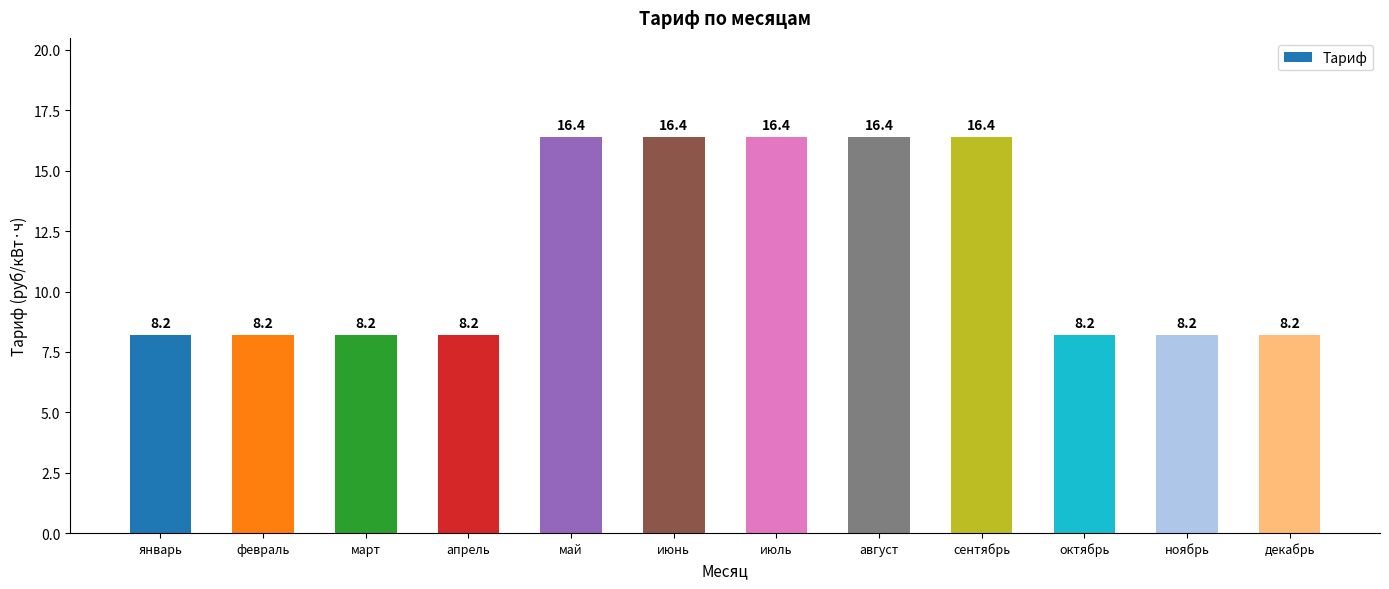

What is the change in value from январь to июль?

+8.2